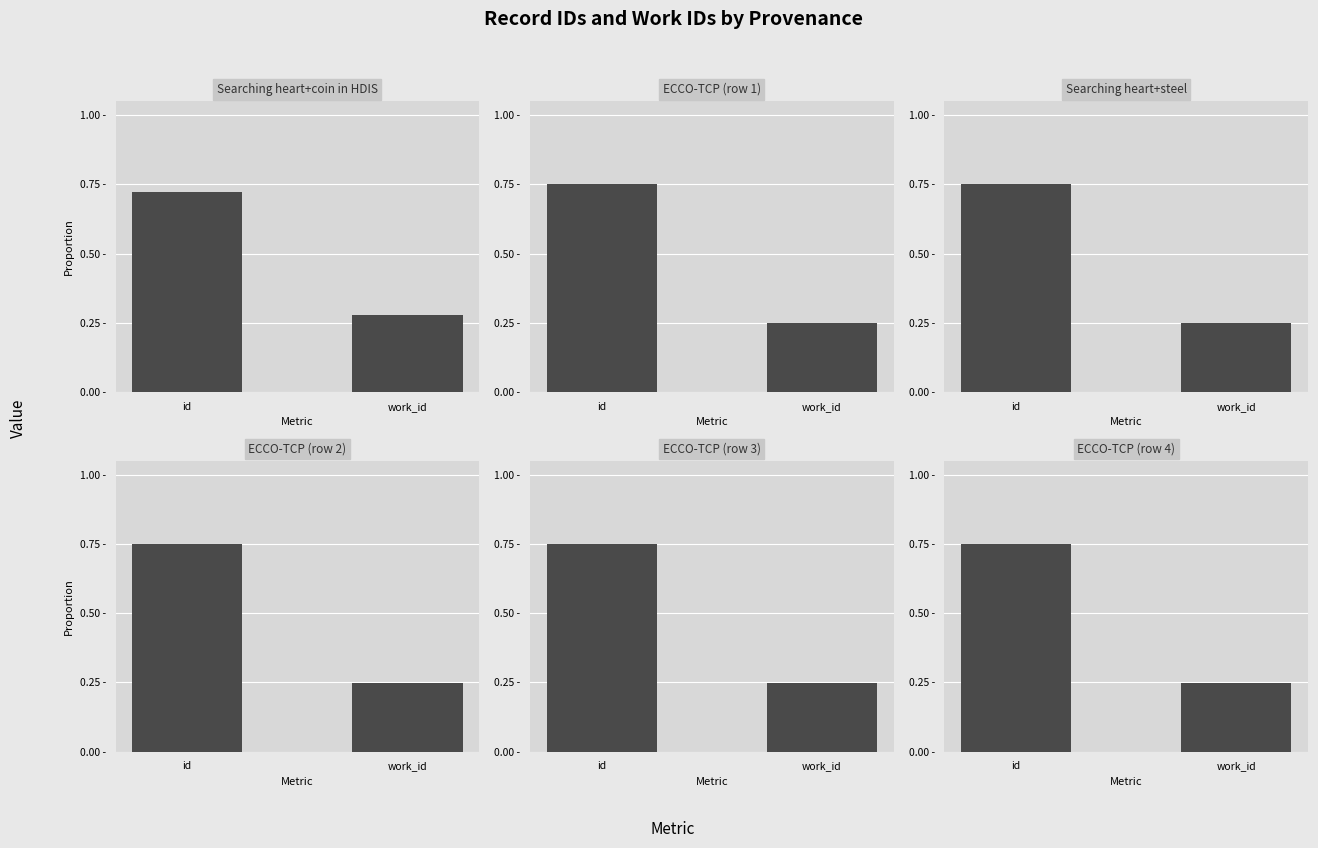

What is the sum of the Searching heart+steel values at id and work_id?

1.0